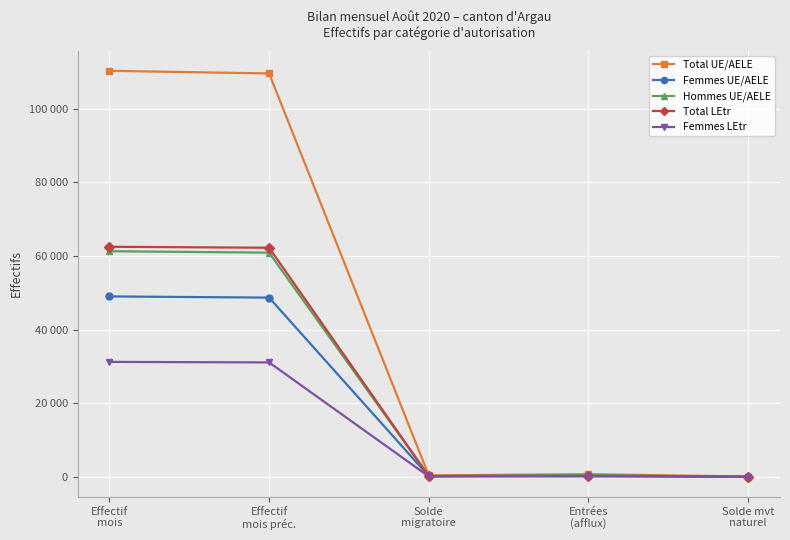

What are all the series names shown in the legend?

Total UE/AELE, Femmes UE/AELE, Hommes UE/AELE, Total LEtr, Femmes LEtr